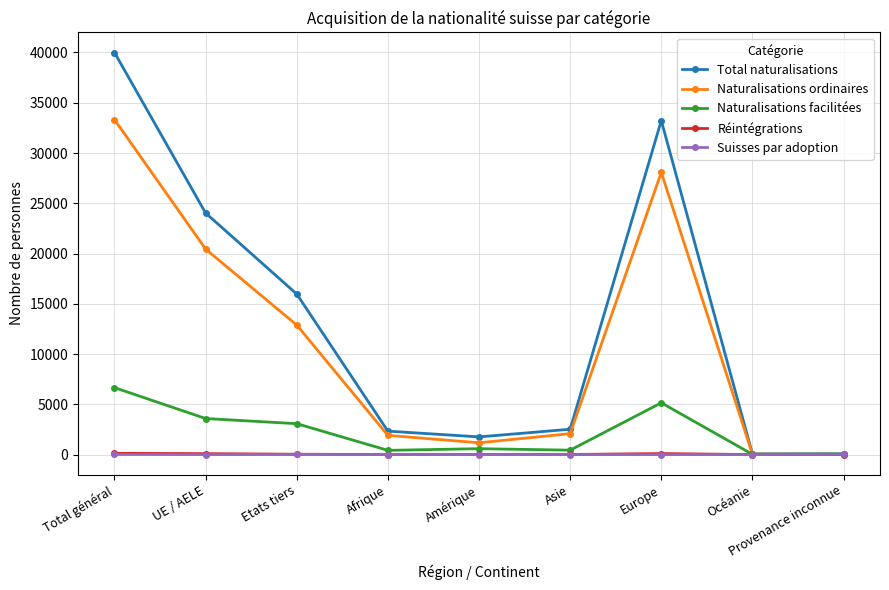

The Total naturalisations series shows 62313 at Total général. True or false?

False